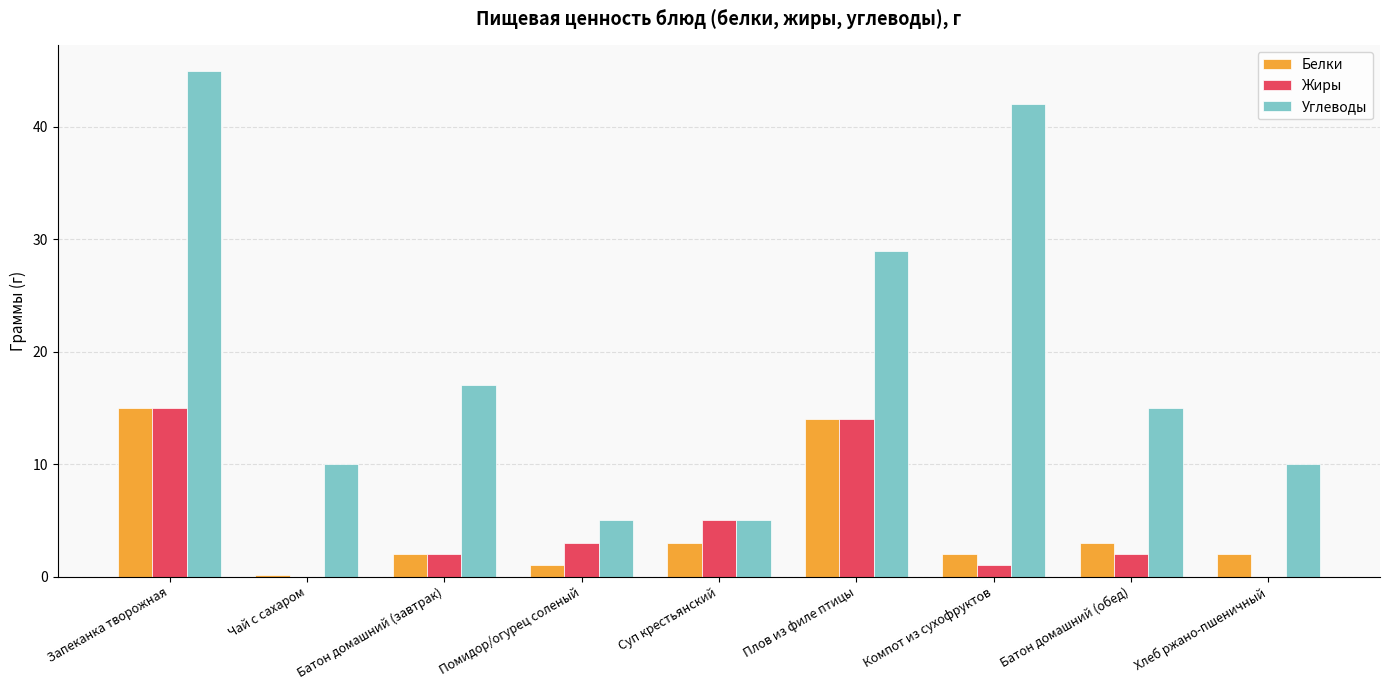

What is the sum of all Белки values?

42.1